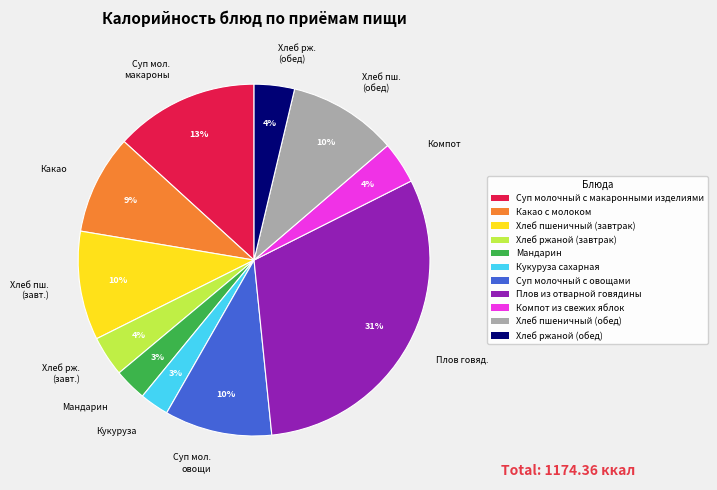

True or false: Мандарин accounts for 14% of the total.

False